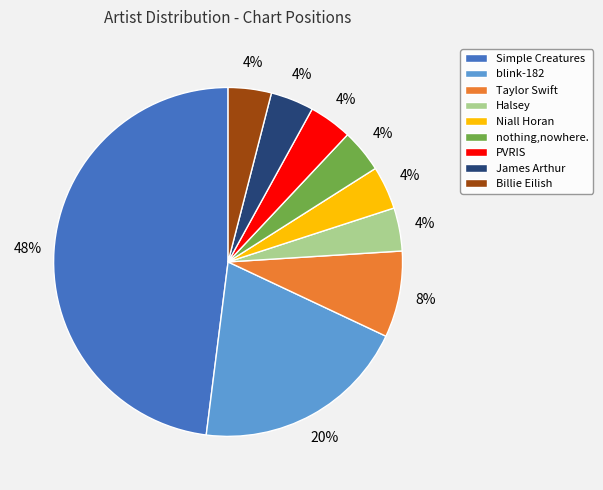

To the nearest percent, what is the average slice percentage?

11%